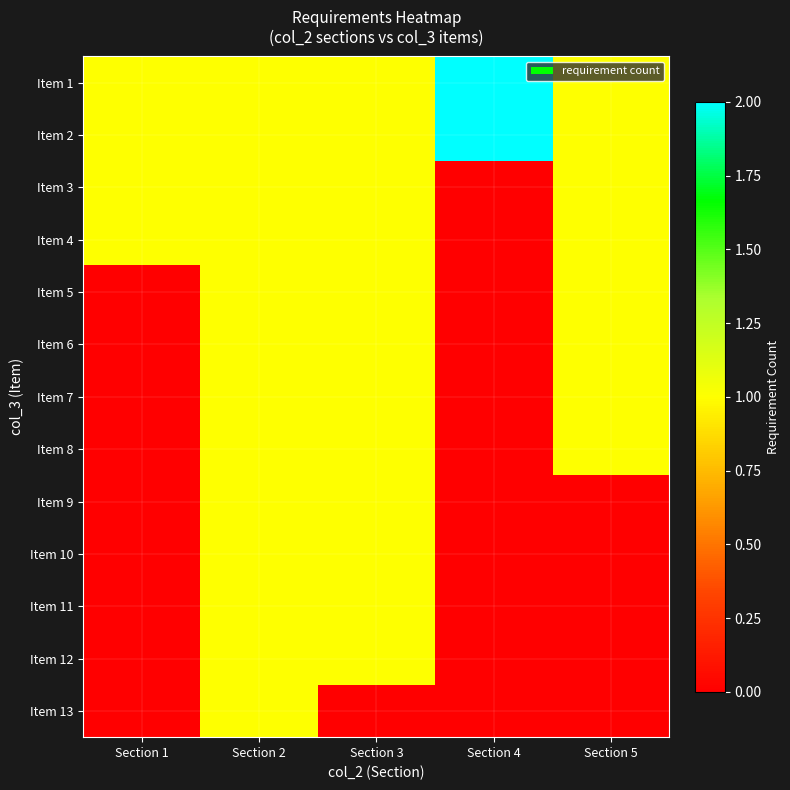

Reading left to right, transcribe all the data shown in this chart.

Item 1: Section 1=1	Section 2=1	Section 3=1	Section 4=2	Section 5=1
Item 2: Section 1=1	Section 2=1	Section 3=1	Section 4=2	Section 5=1
Item 3: Section 1=1	Section 2=1	Section 3=1	Section 4=0	Section 5=1
Item 4: Section 1=1	Section 2=1	Section 3=1	Section 4=0	Section 5=1
Item 5: Section 1=0	Section 2=1	Section 3=1	Section 4=0	Section 5=1
Item 6: Section 1=0	Section 2=1	Section 3=1	Section 4=0	Section 5=1
Item 7: Section 1=0	Section 2=1	Section 3=1	Section 4=0	Section 5=1
Item 8: Section 1=0	Section 2=1	Section 3=1	Section 4=0	Section 5=1
Item 9: Section 1=0	Section 2=1	Section 3=1	Section 4=0	Section 5=0
Item 10: Section 1=0	Section 2=1	Section 3=1	Section 4=0	Section 5=0
Item 11: Section 1=0	Section 2=1	Section 3=1	Section 4=0	Section 5=0
Item 12: Section 1=0	Section 2=1	Section 3=1	Section 4=0	Section 5=0
Item 13: Section 1=0	Section 2=1	Section 3=0	Section 4=0	Section 5=0